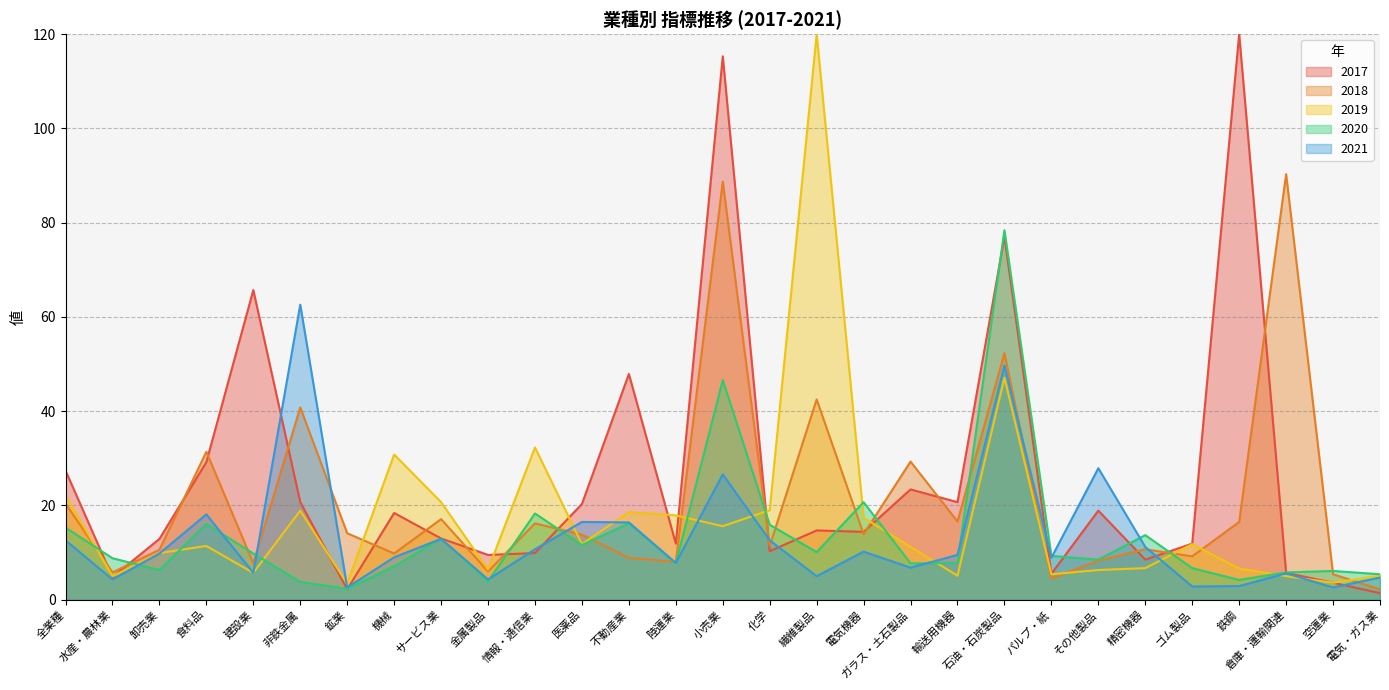

What are all the series names shown in the legend?

2017, 2018, 2019, 2020, 2021